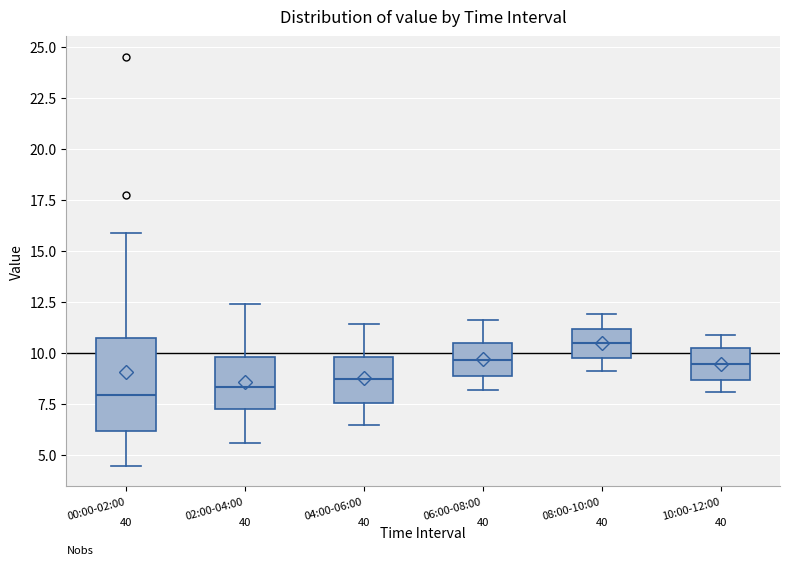

Where does the median line of the box for 06:00-08:00 sit on the y-axis? The values are not printed on the chart, so give them approximately, as read against the axis.

9.5